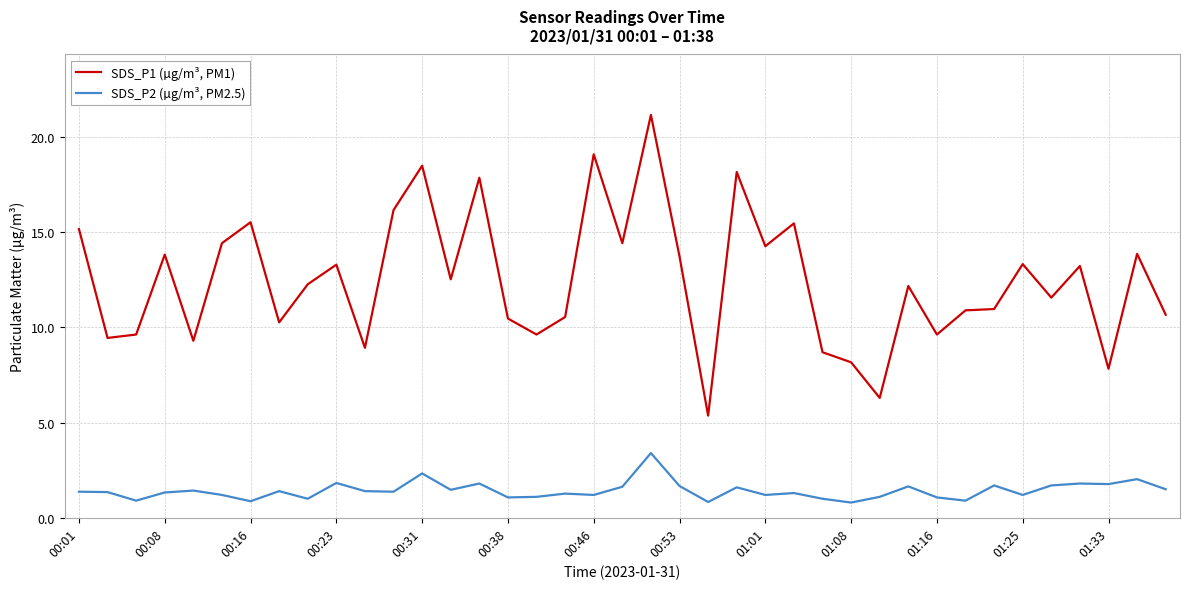

Which series has the largest total across all categories?

SDS_P1 (µg/m³, PM1)